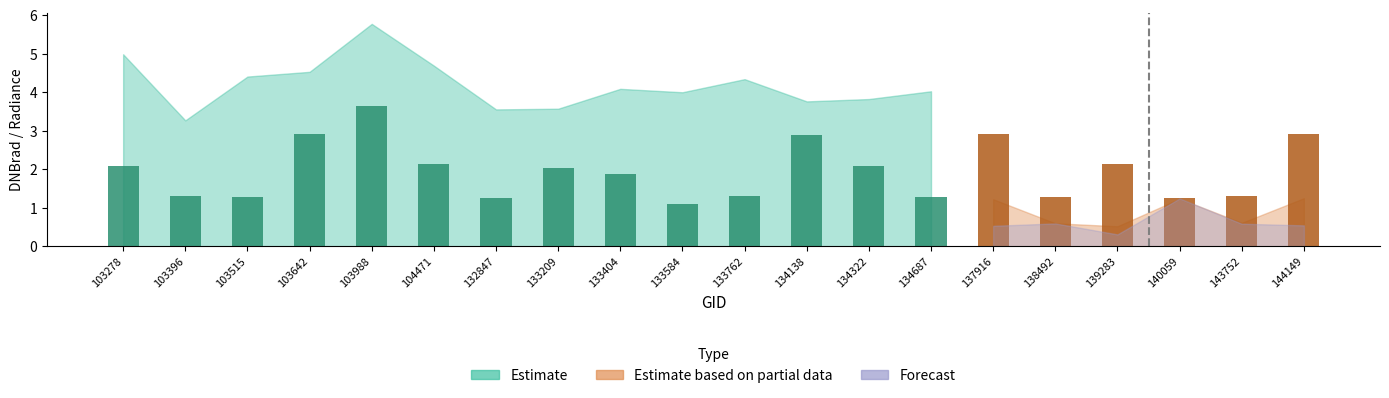

What is the sum of the rade9_bin_mdn values at 103642 and 132847?

4.2